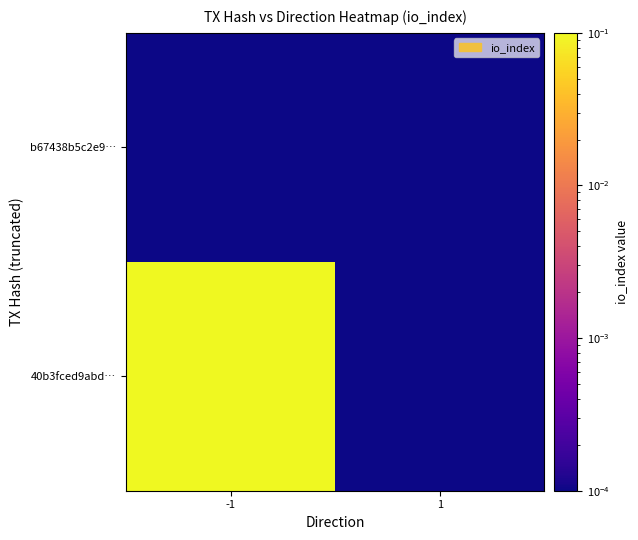

How many series are shown in this chart?

2